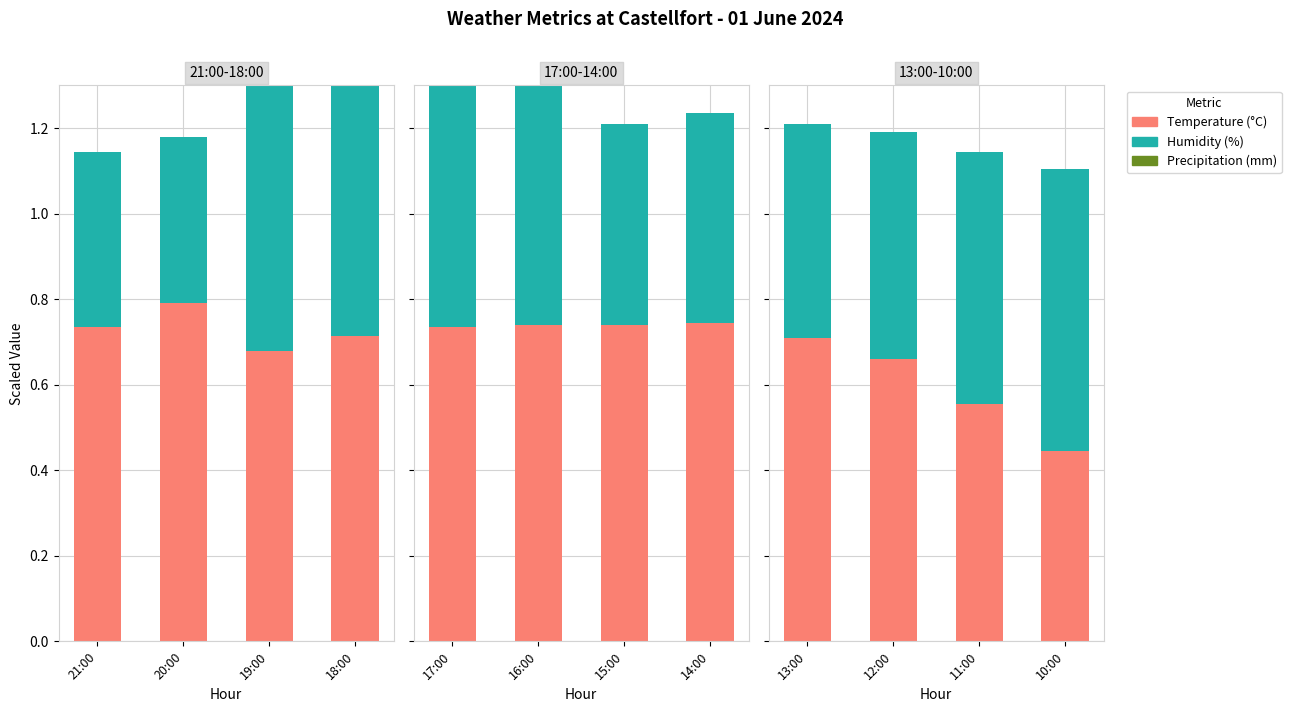

Is it true that Temperature (°C) equals 0.5 at 12:00?

False